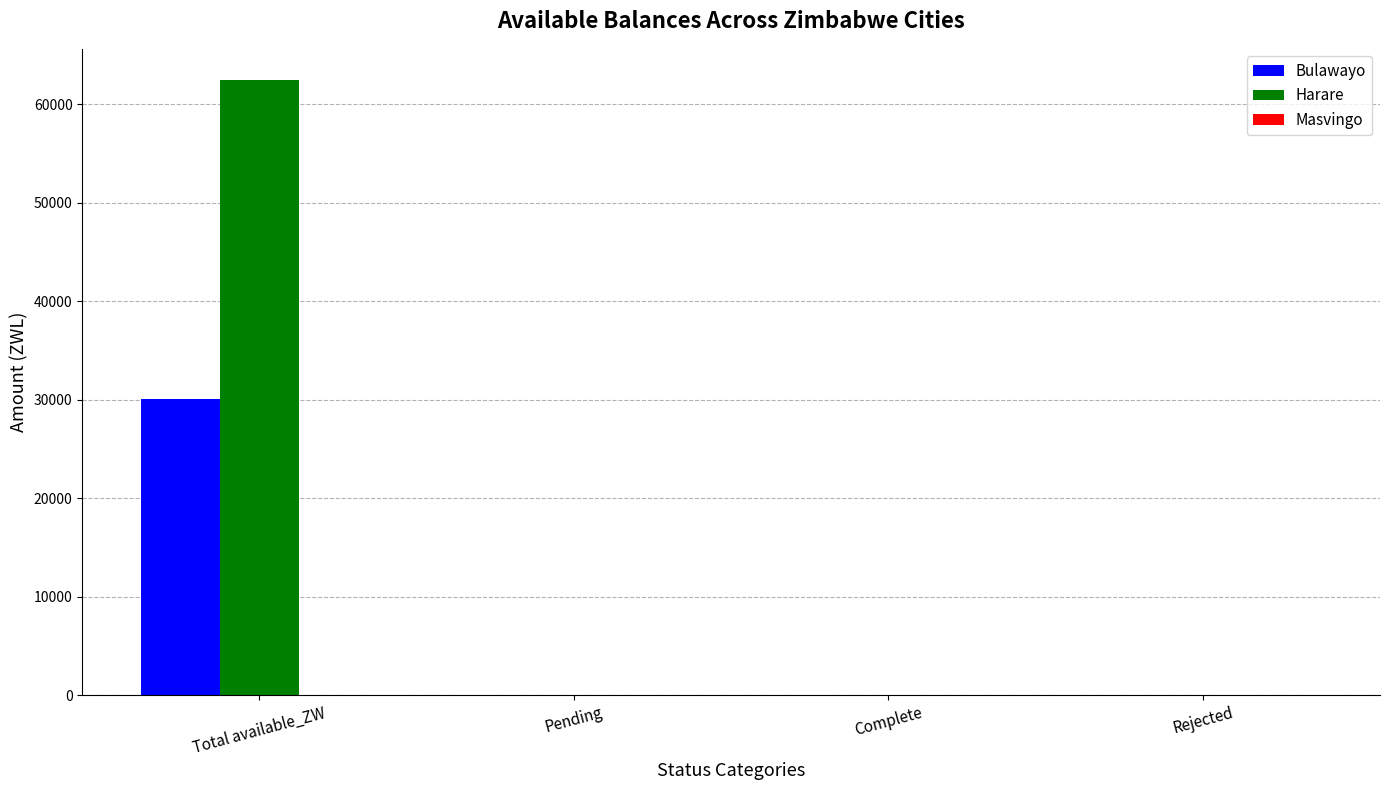

What is the greatest value displayed?

62490.4